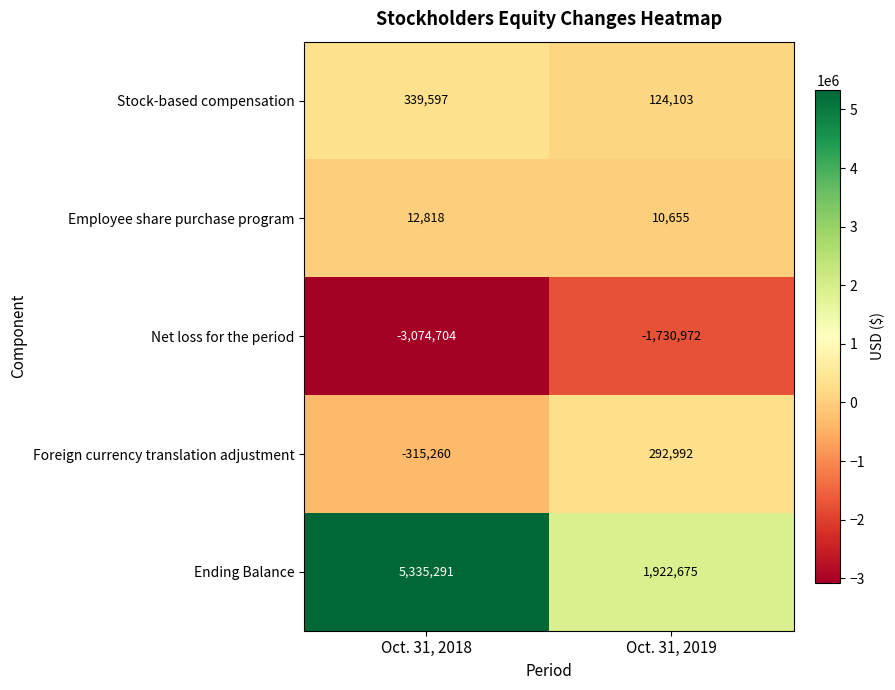

At which label is Employee share purchase program closest to 11736?

Oct. 31, 2019